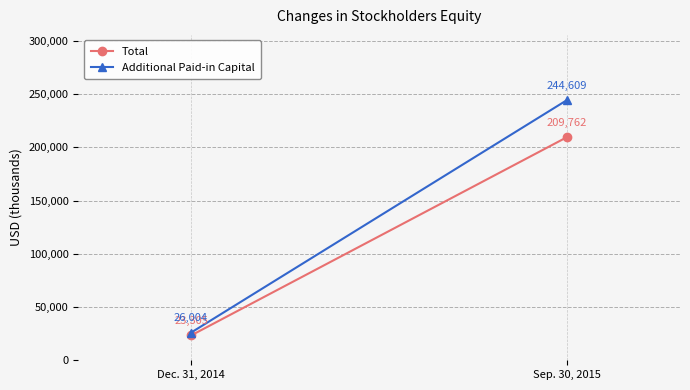

Count the number of data series in this chart.

2